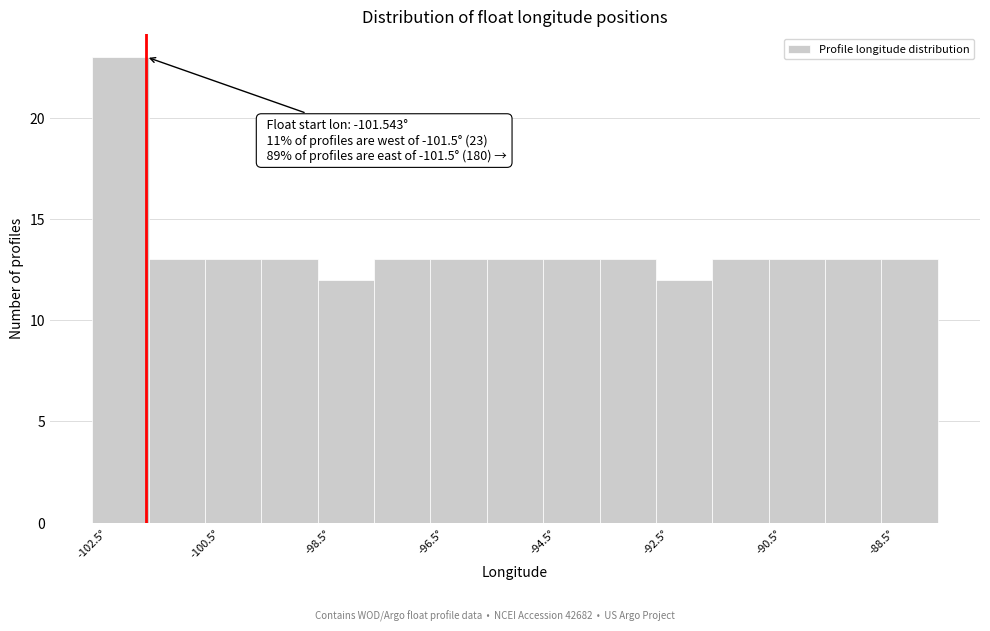

Over which range of the x-axis is the bar tallest?

-102.5 to -101.5